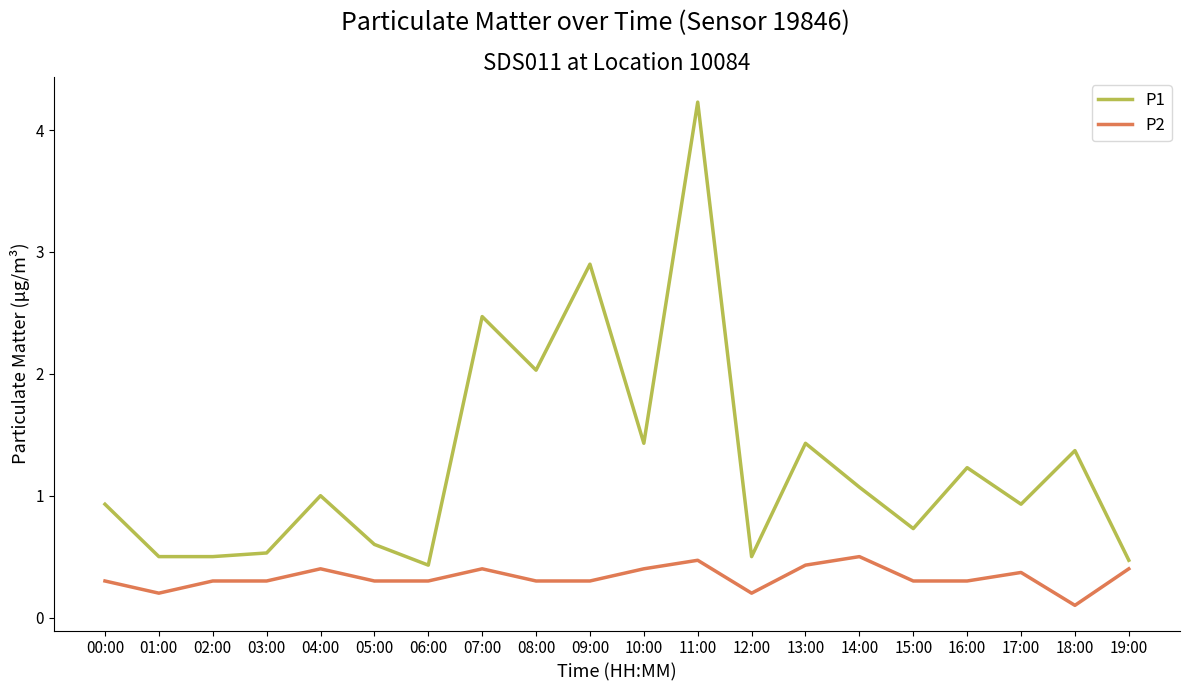

What is the difference between the P1 values at 15:00 and 19:00?

0.3